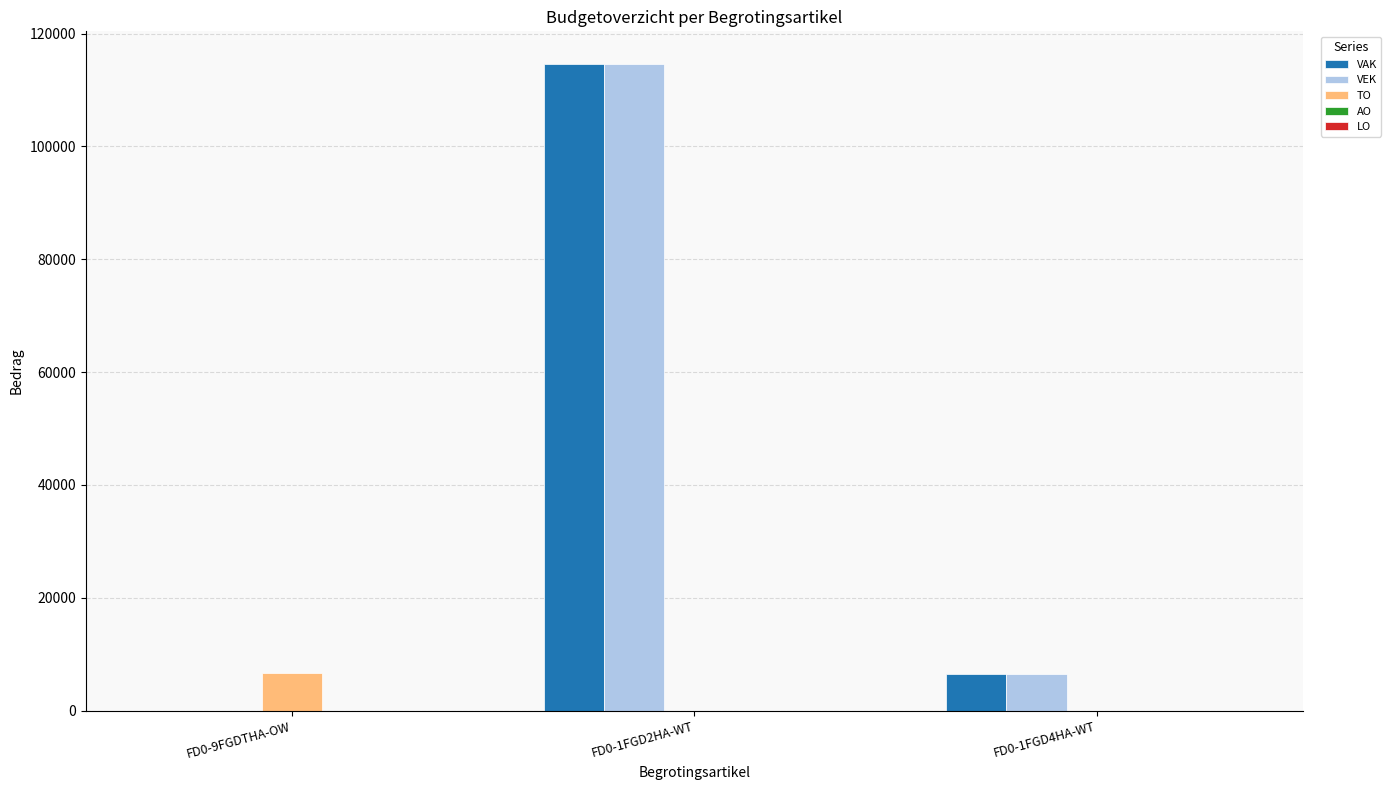

Is the value of VAK at FD0-1FGD2HA-WT greater than the value of TO at FD0-9FGDTHA-OW?

Yes